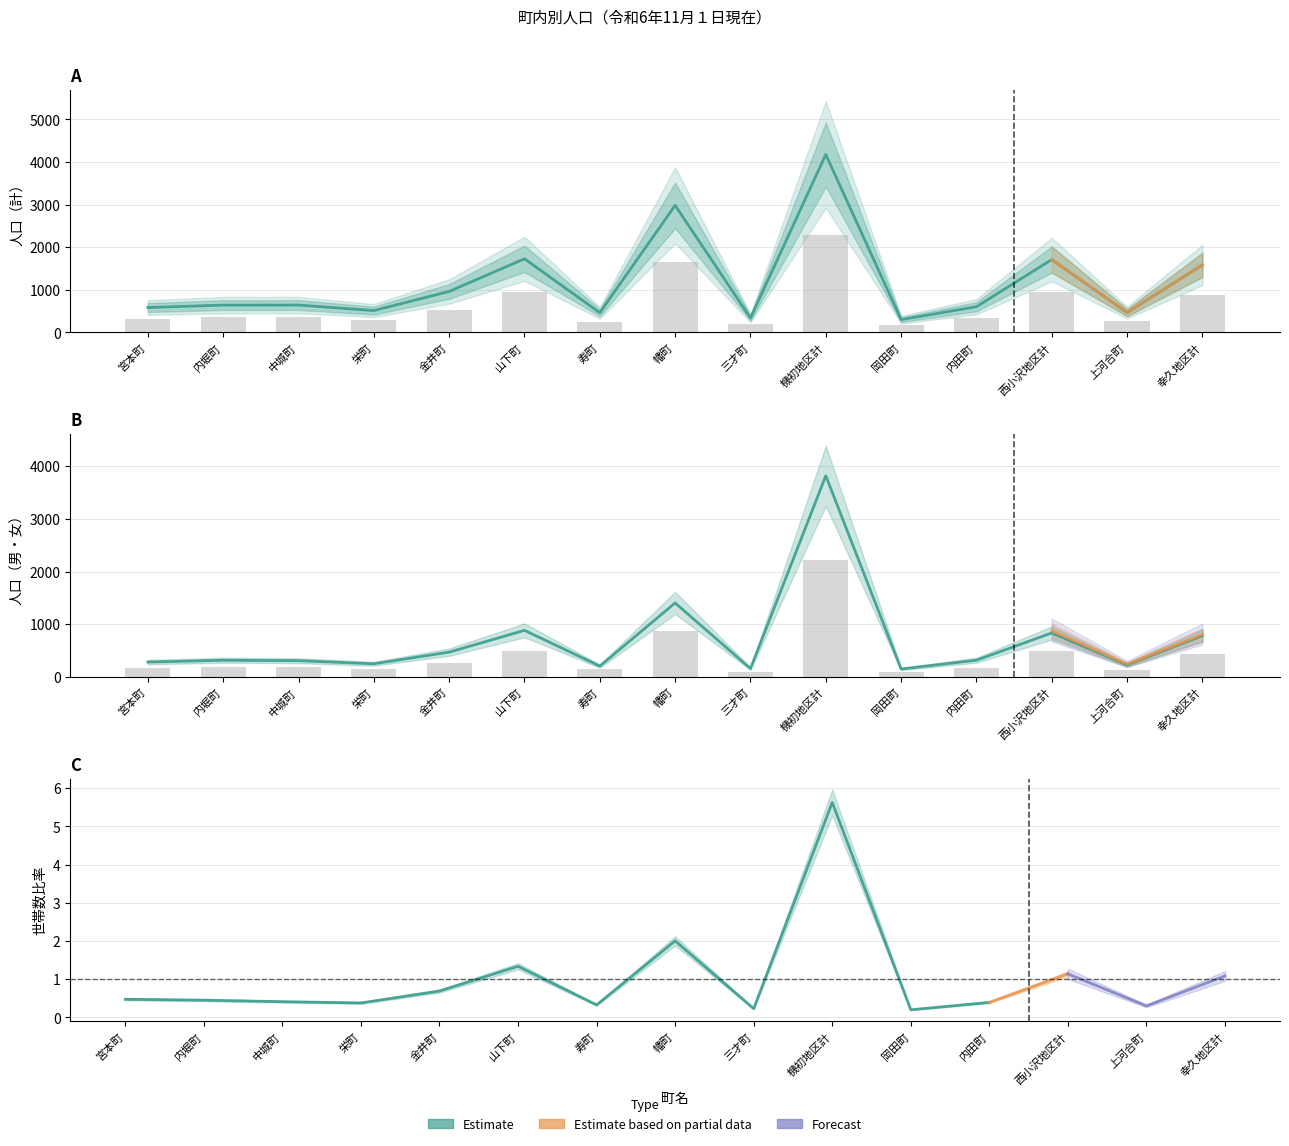

What is the difference between the second highest and second lowest values in the 男 series?

1247.0